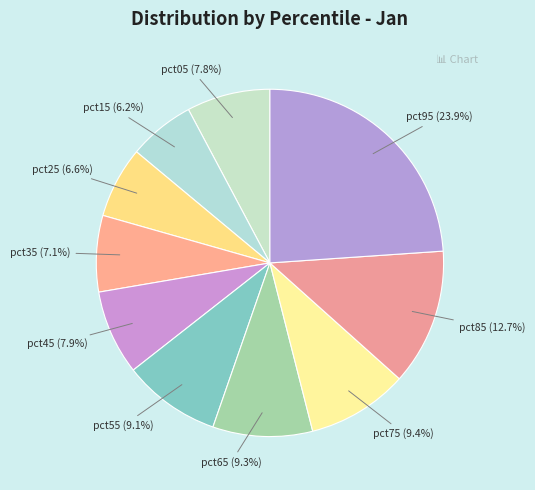

Does any single category account for the majority?

No